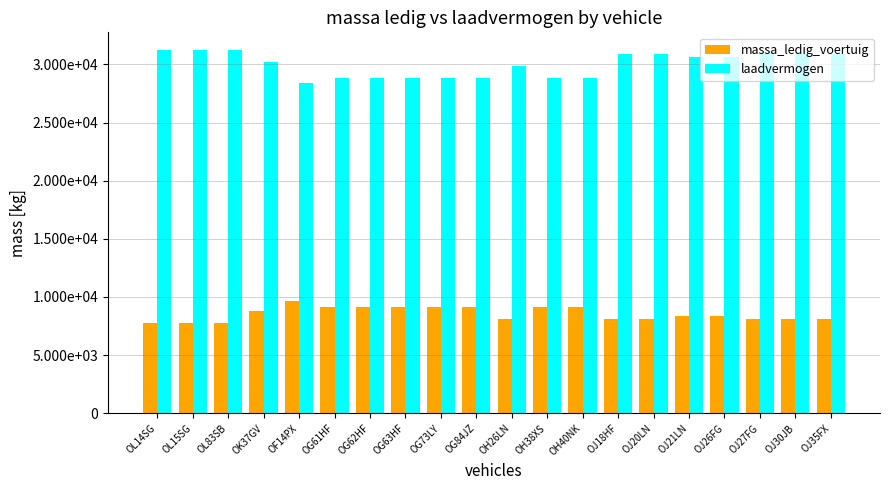

Where is laadvermogen nearest to the value 29788?

OH26LN